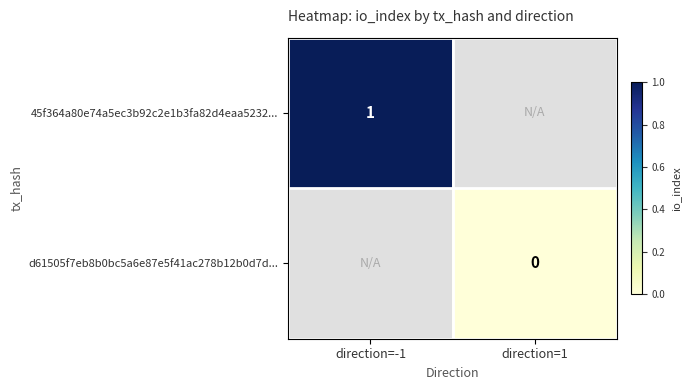

True or false: 45f364a80e74a5ec3b92c2e1b3fa82d4eaa5232... has a value of 1 at direction=-1.

True